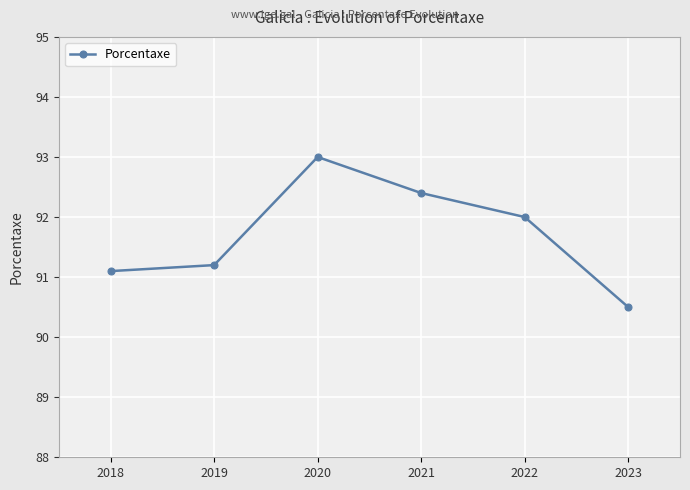

The chart shows a value of 163.6 at 2018. True or false?

False